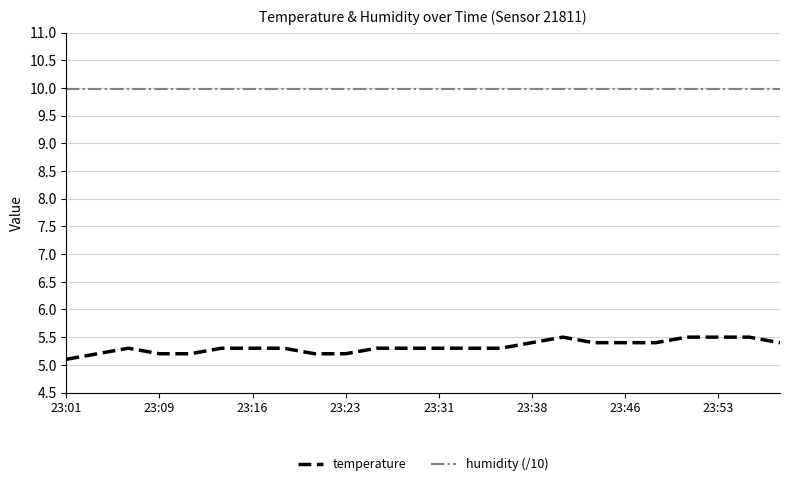

True or false: humidity (/10) and temperature intersect in this chart.

False